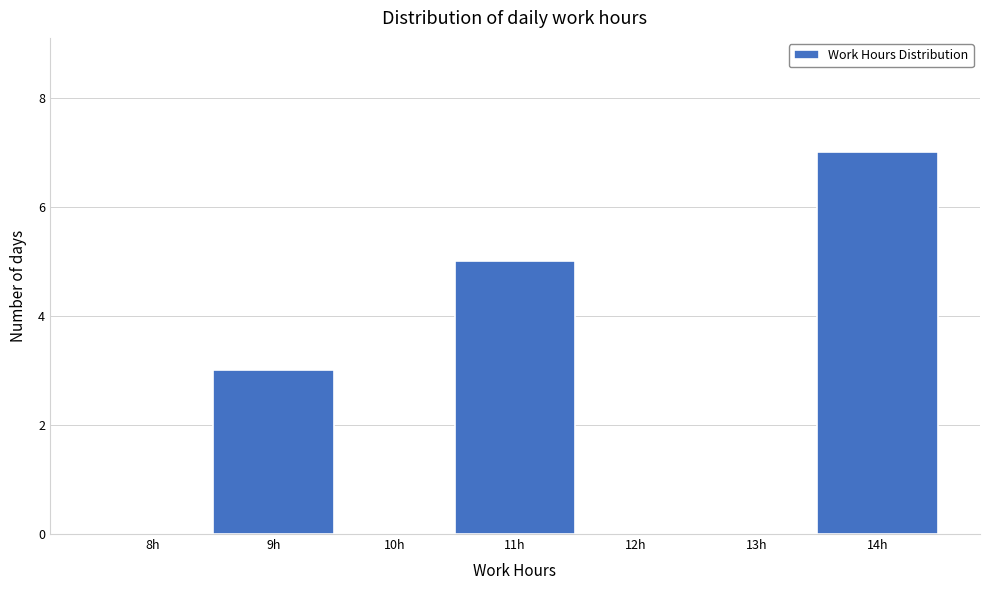

Reading left to right, list all the values displayed in this chart.

8h=0	9h=3	10h=0	11h=5	12h=0	13h=0	14h=7